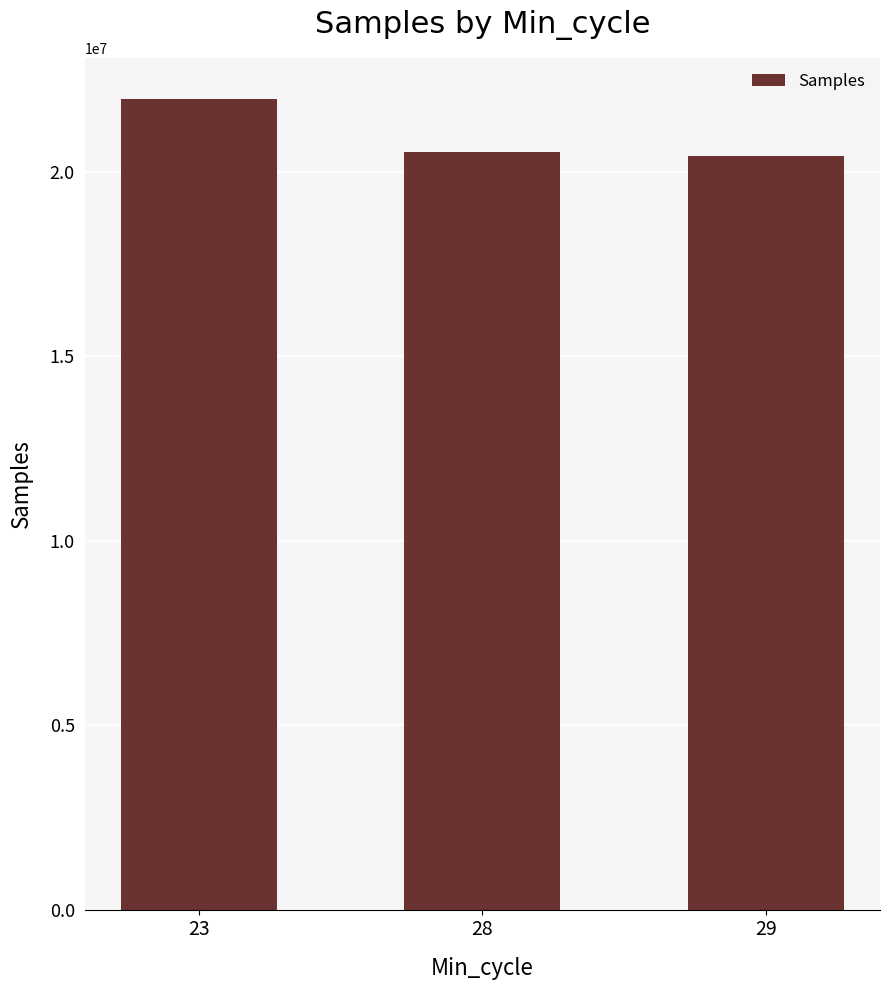

Reading left to right, list all the values displayed in this chart.

23=21979169	28=20526489	29=20413333